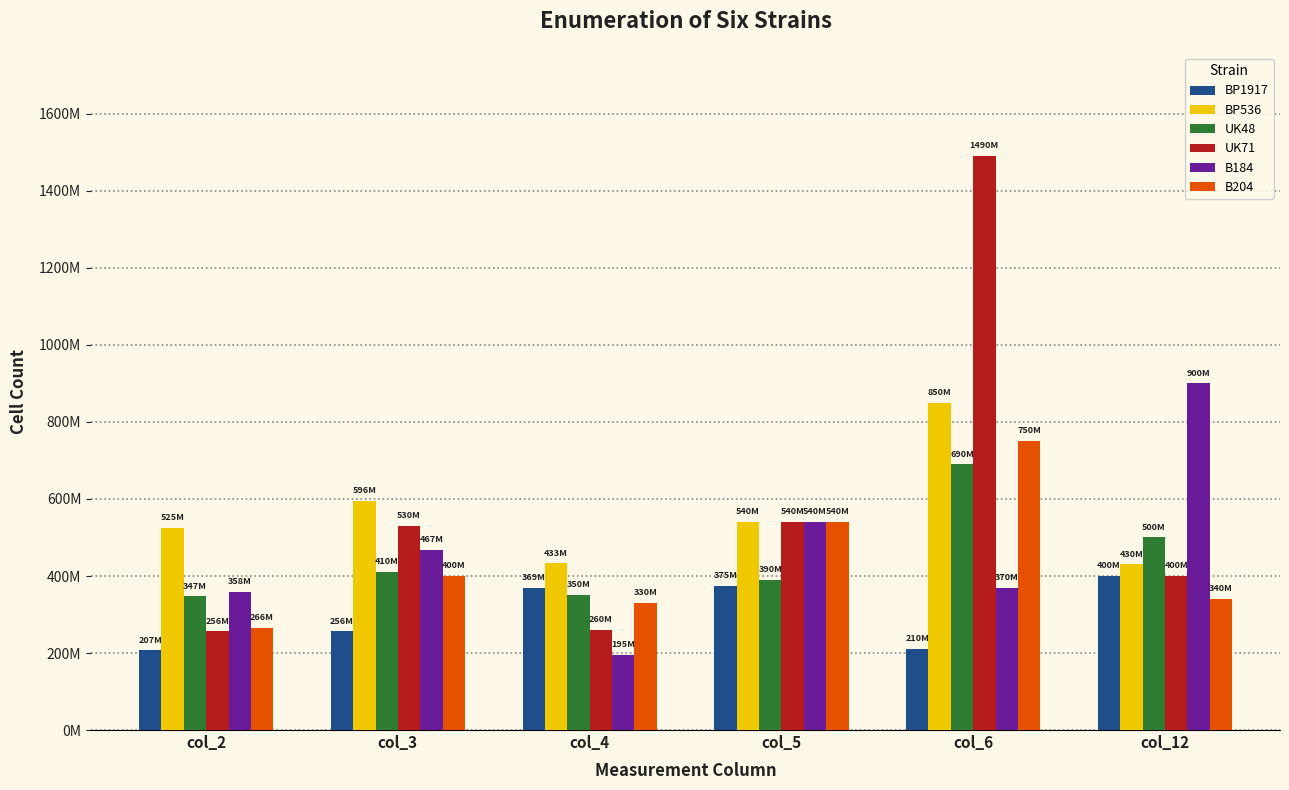

At which label does BP536 reach its peak?

col_6